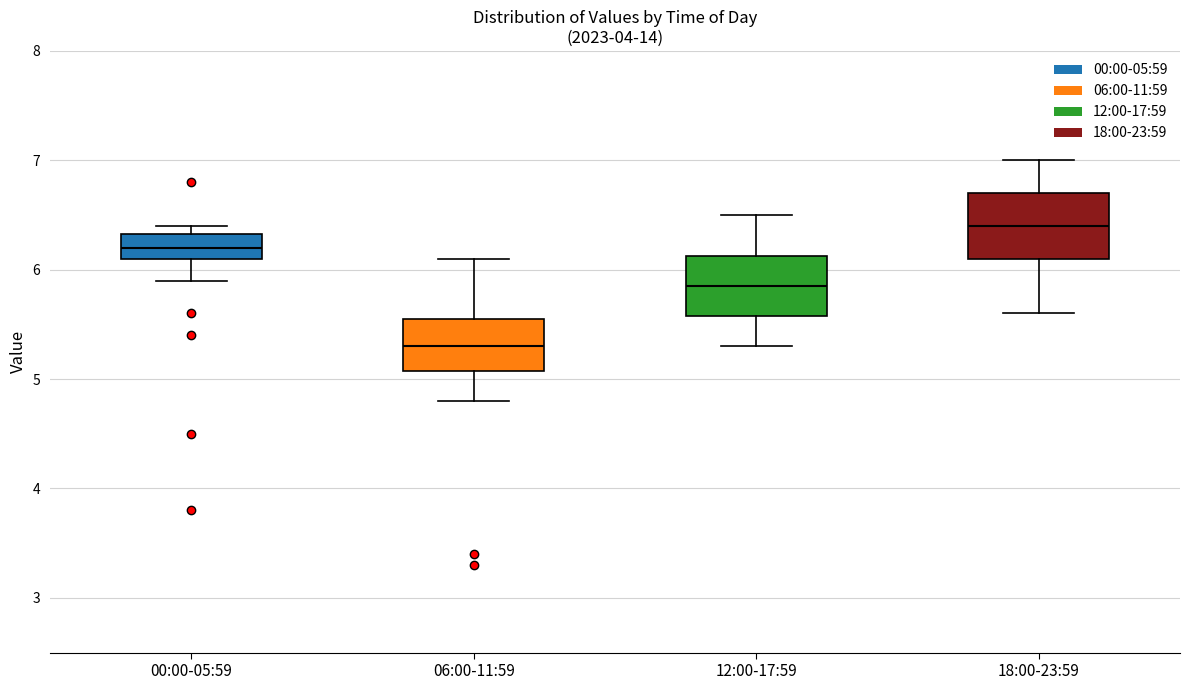

Where is the upper edge of the box for 18:00-23:59 on the y-axis? The values are not printed on the chart, so give them approximately, as read against the axis.

6.7